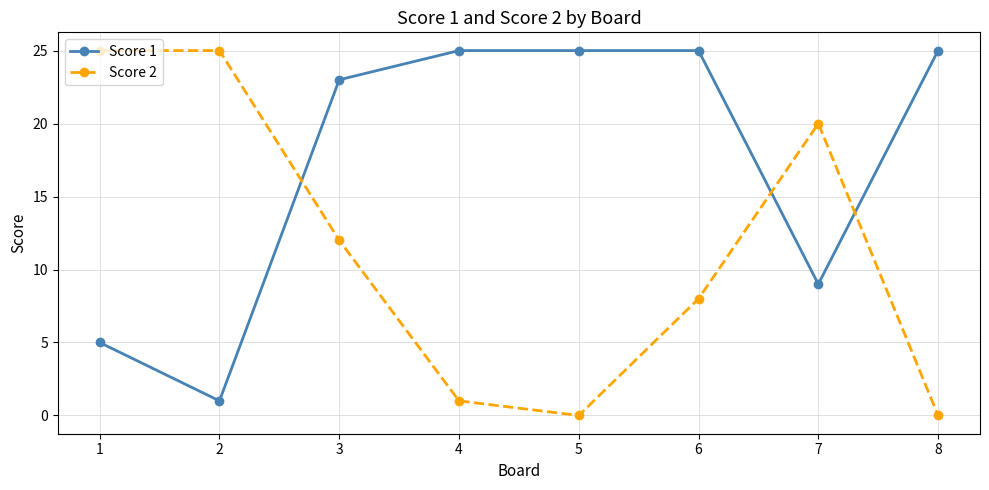

How many lines are shown in the chart?

2